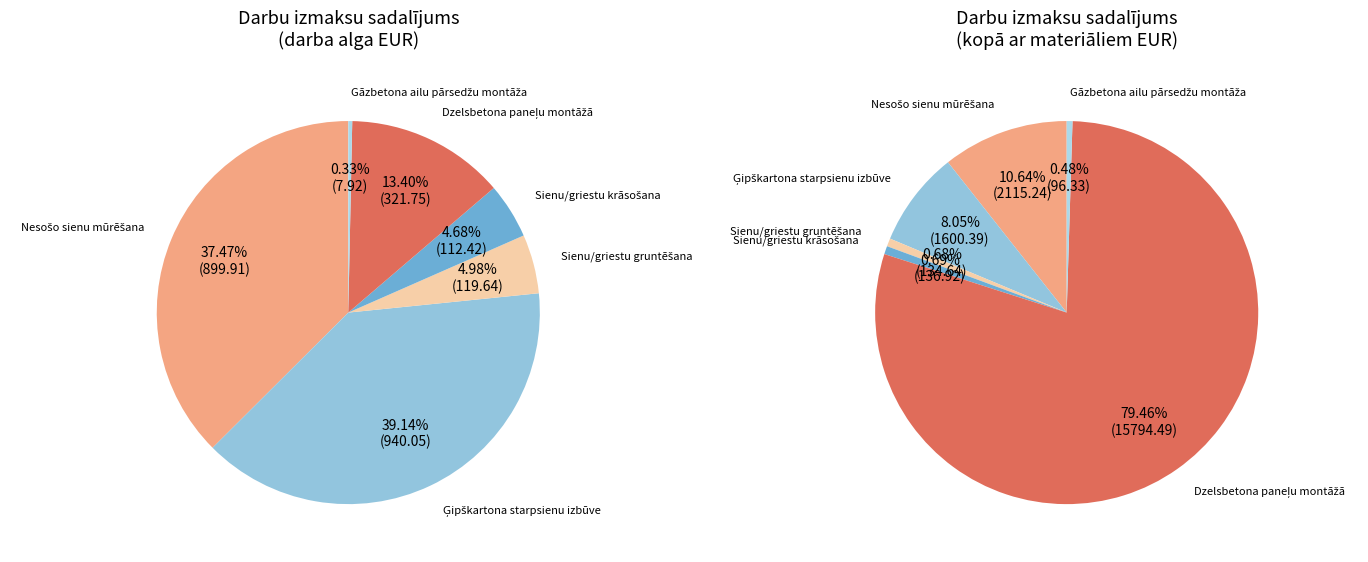

Is there any slice that represents more than half of the pie?

No